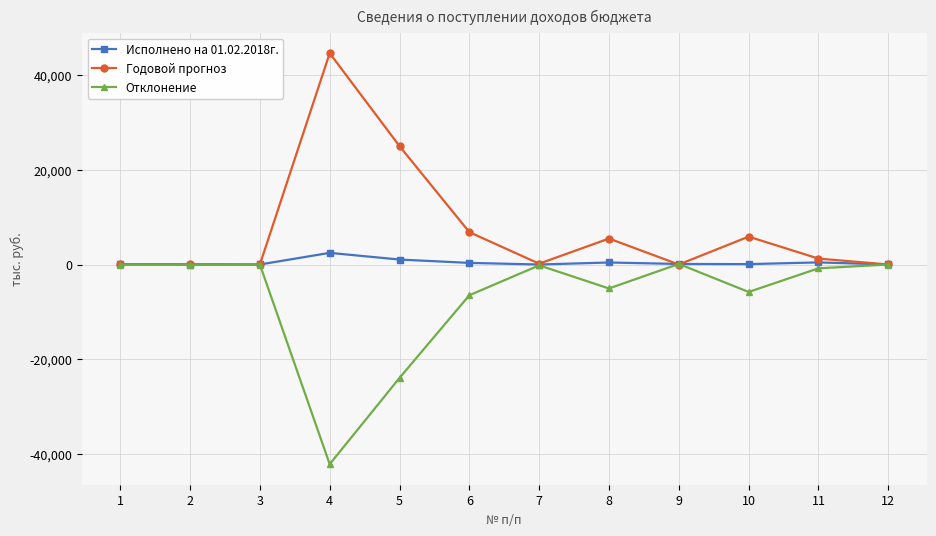

What is the maximum value shown in the chart?

44591.0